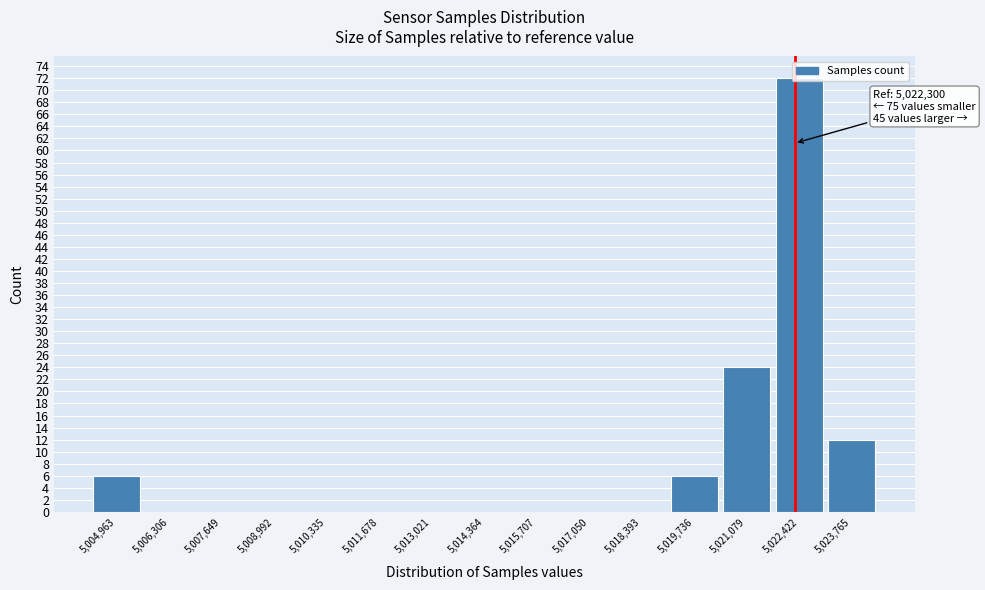

Over which range of the x-axis is the bar tallest?

5021800 to 5023000